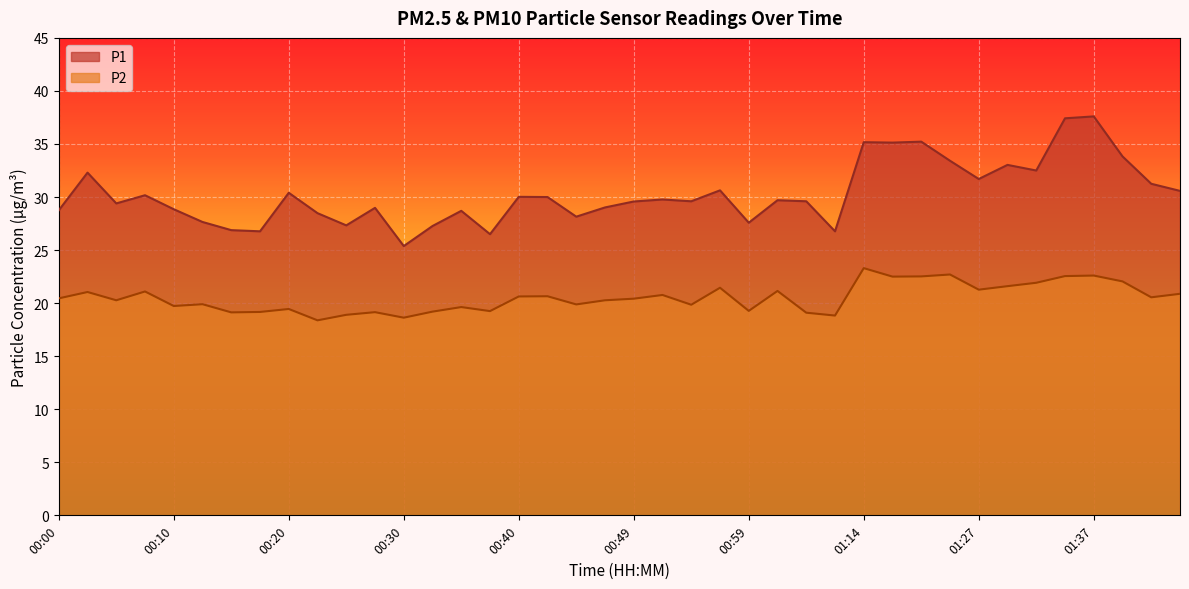

Which category has the lowest value across all series?

00:23